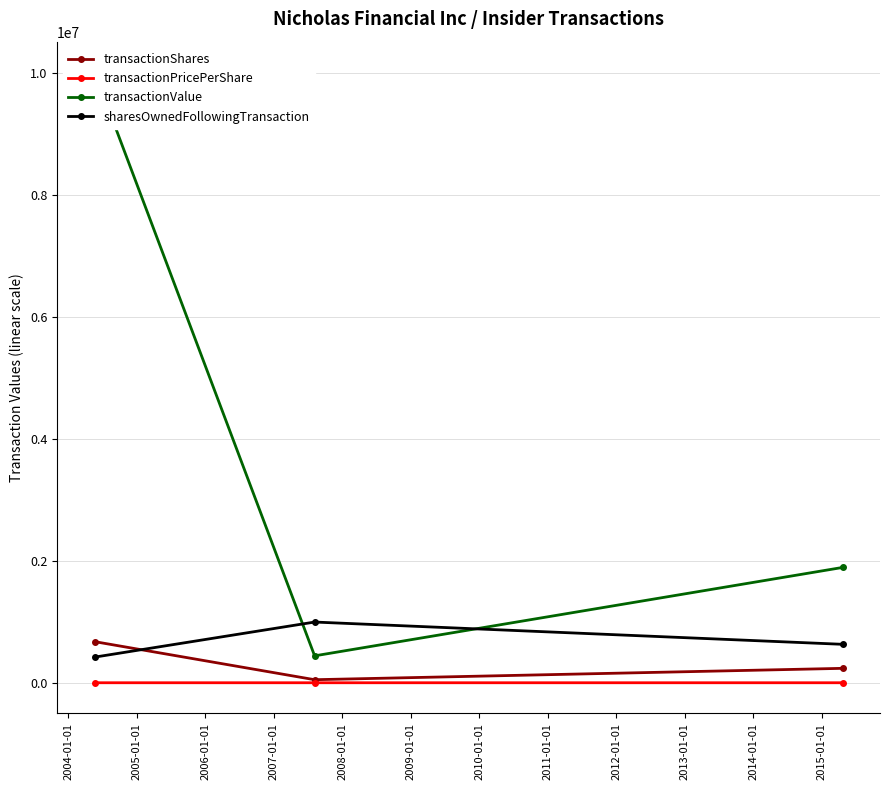

What is the difference between the maximum and minimum values in the transactionValue series?

9574637.0